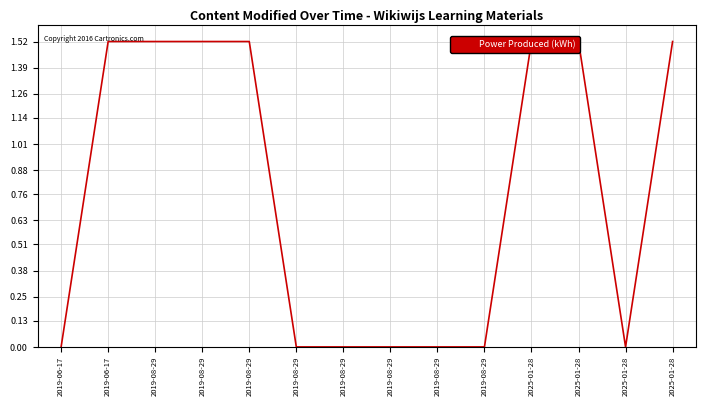

Where is the first local maximum?

2019-08-29